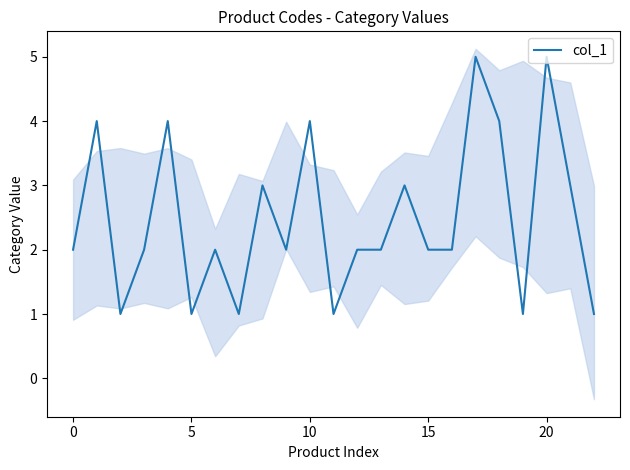

Does the chart display data point markers on the line(s)?

No